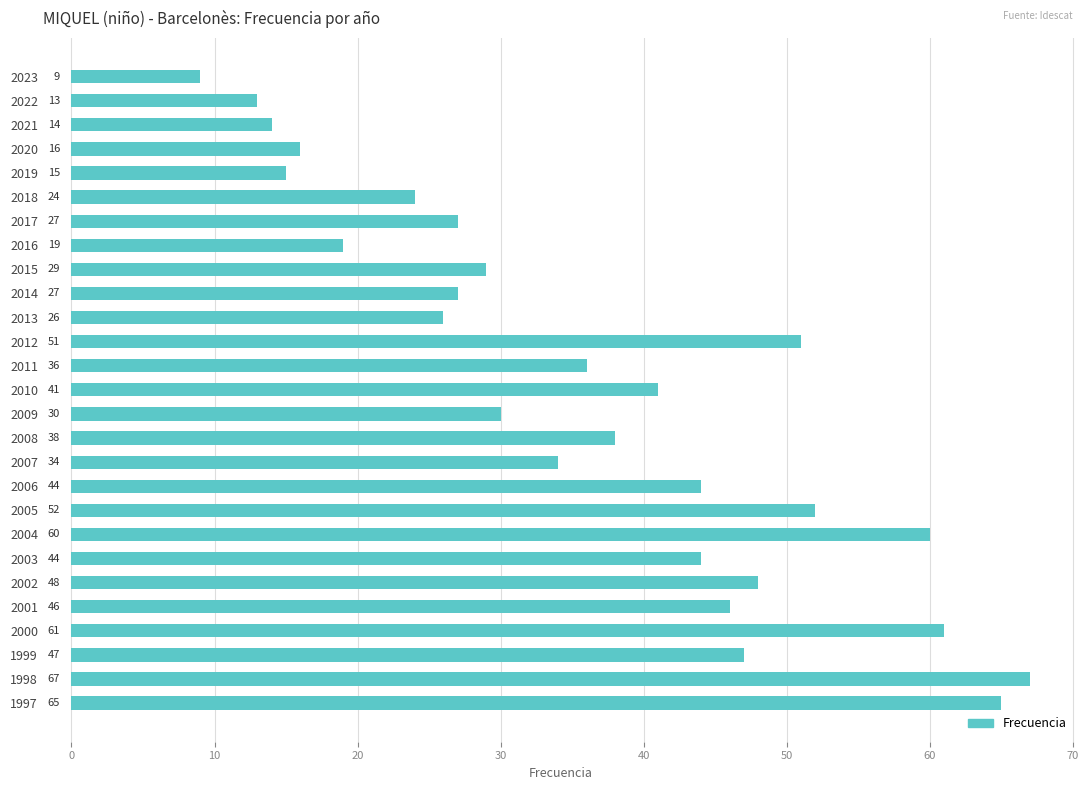

What is the value of the 3rd bar from the top?

14